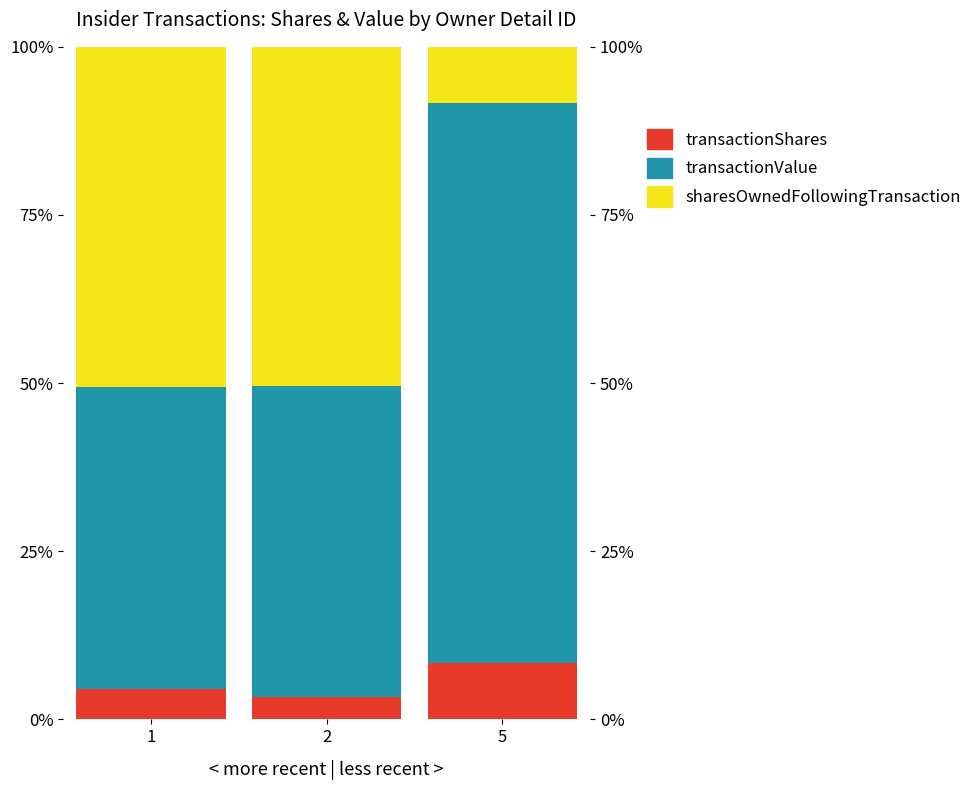

Is the value of sharesOwnedFollowingTransaction at 5 greater than the value of transactionShares at 1?

Yes